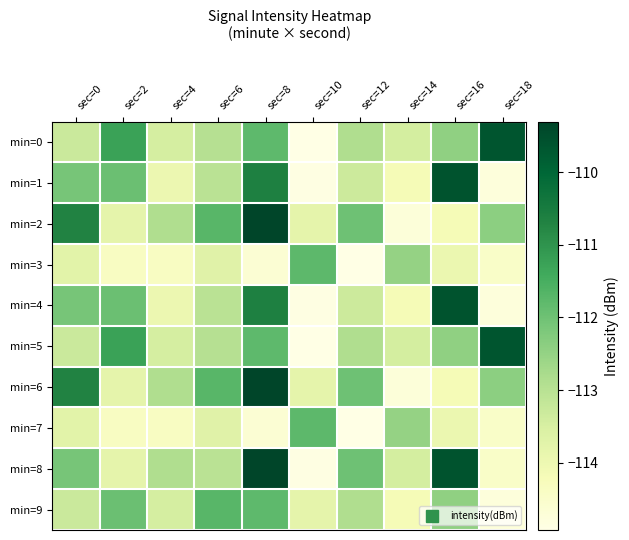

Rank the series by their maximum value, from highest to lowest.

min=2, min=6, min=8, min=1, min=4, min=0, min=5, min=9, min=3, min=7